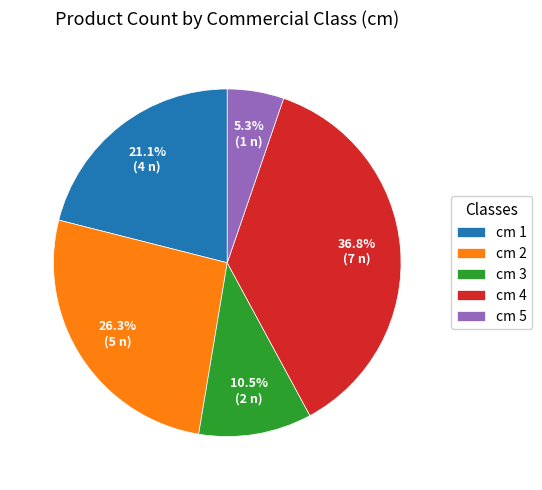

What portion of the pie excludes cm 5?

94.7%